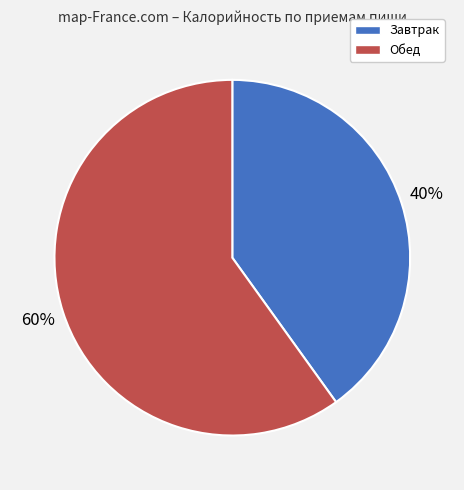

Does any single category account for the majority?

Yes